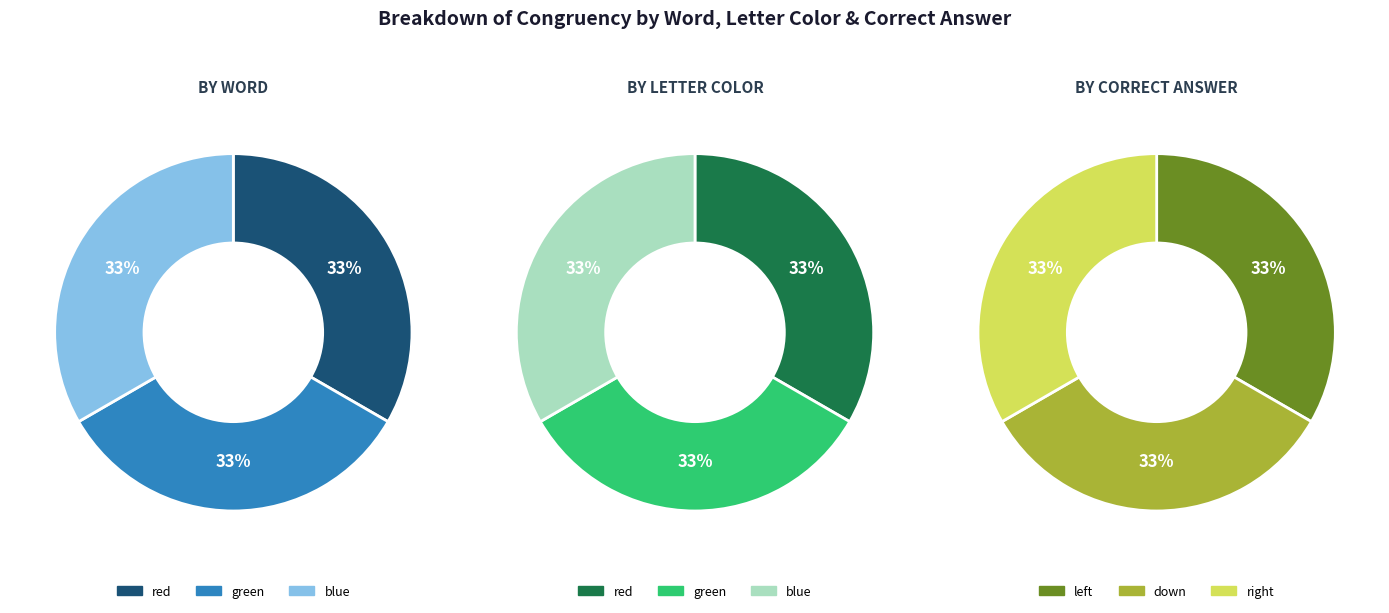

How many segments does this pie chart have?

9